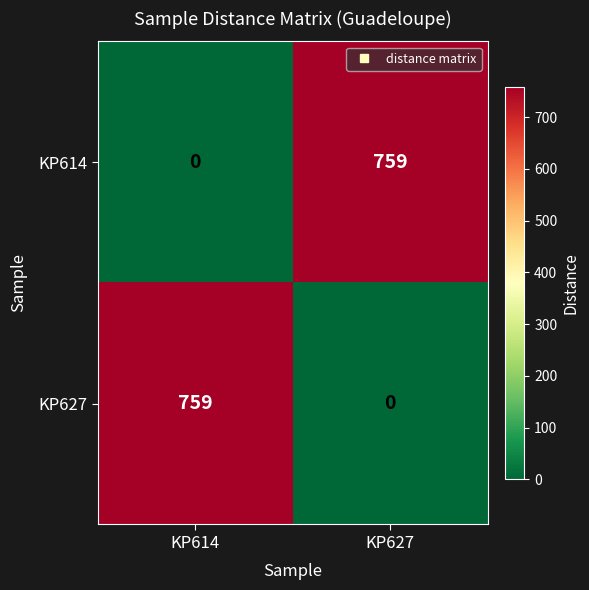

Which category has the lowest value in the KP627 series?

KP627